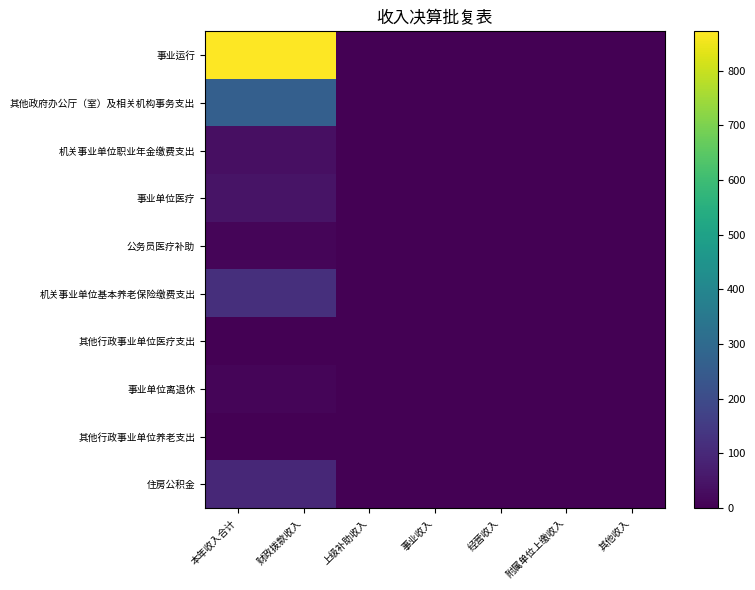

At 财政拨款收入, list the series in order from largest to smallest.

事业运行, 其他政府办公厅（室）及相关机构事务支出, 机关事业单位基本养老保险缴费支出, 住房公积金, 事业单位医疗, 机关事业单位职业年金缴费支出, 公务员医疗补助, 事业单位离退休, 其他行政事业单位医疗支出, 其他行政事业单位养老支出